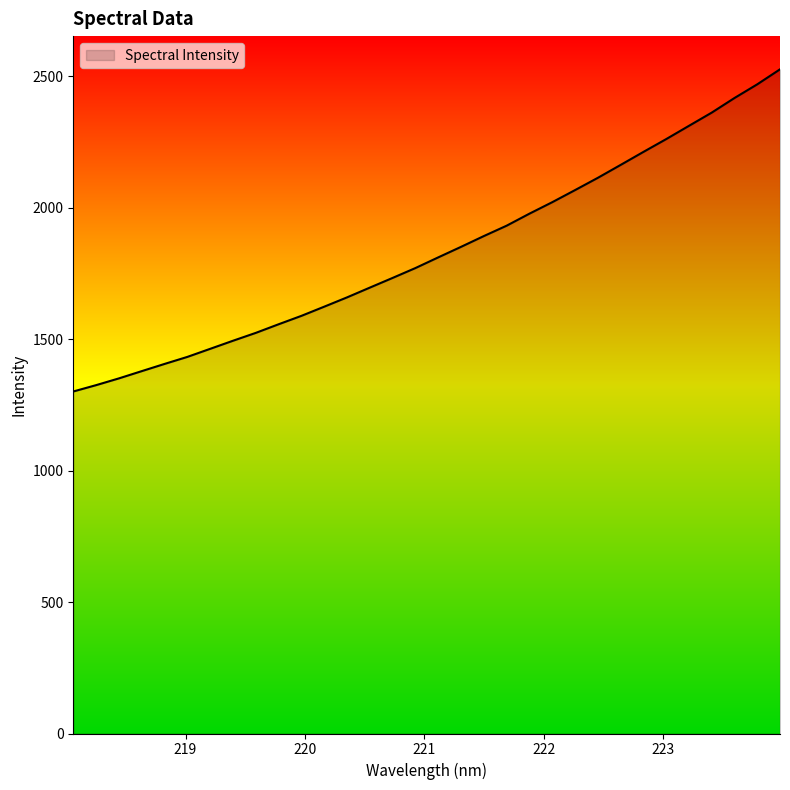

What is the difference between the maximum and minimum values?

1225.3